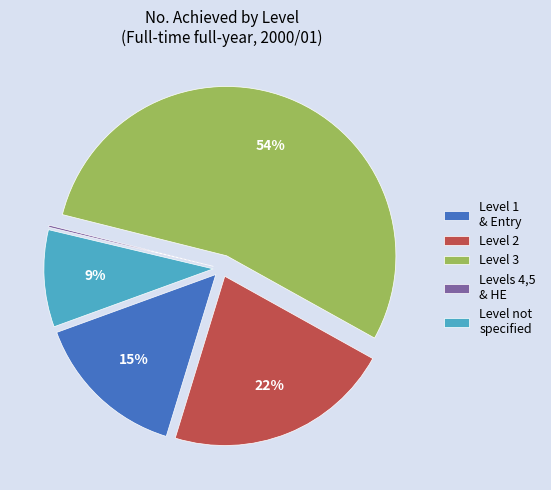

Approximately how many times larger is the value at Level 3 compared to Level 2?

2.5